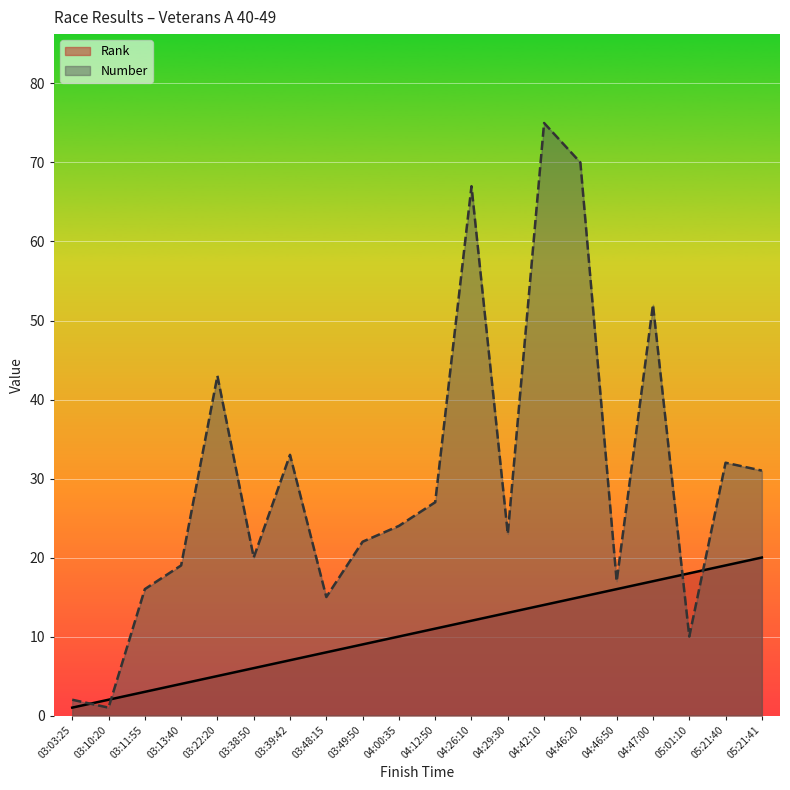

True or false: Rank has more than 1 interior local peaks.

False